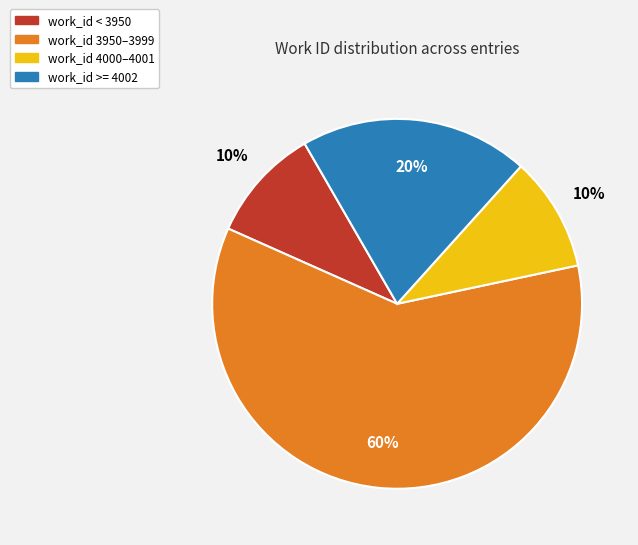

Is there any slice that represents more than half of the pie?

Yes